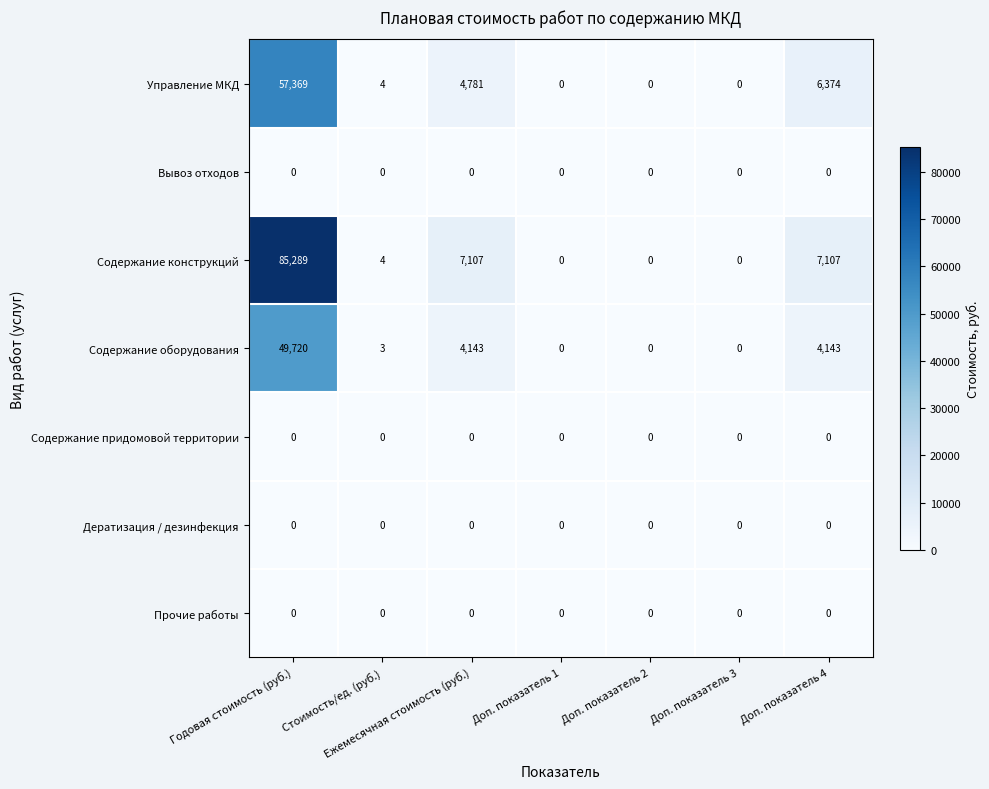

Where does the Содержание конструкций series first go above 4?

Годовая стоимость (руб.)